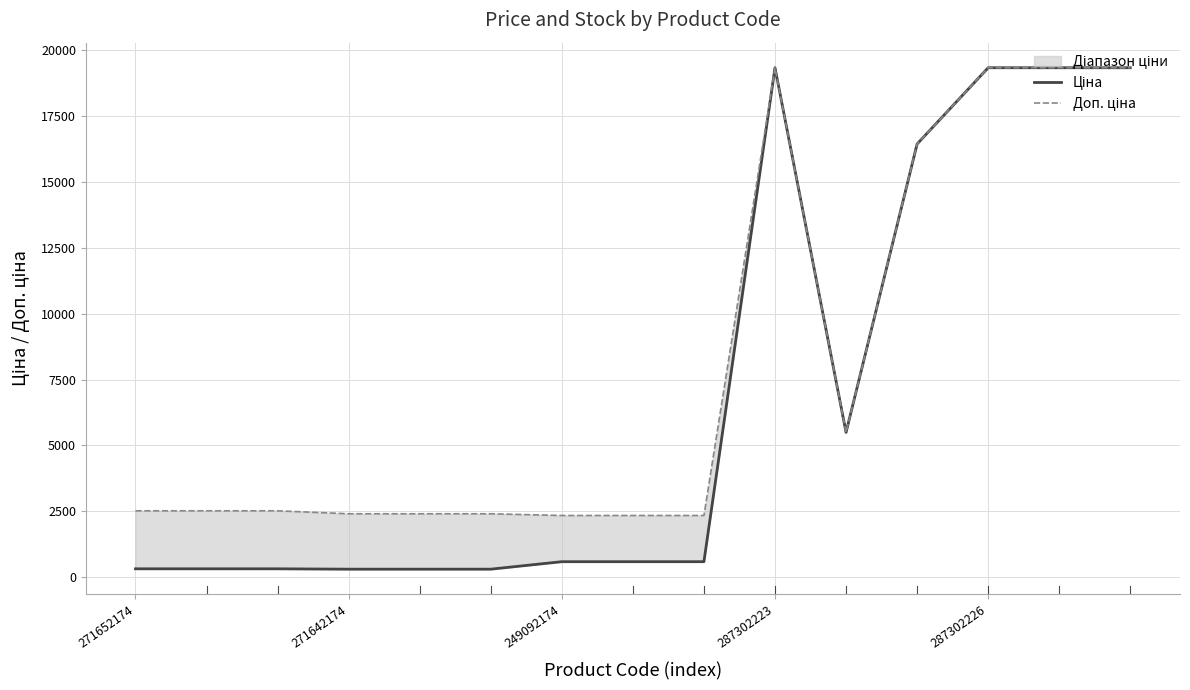

The value of Доп. ціна at 287302226 is 876.0. True or false?

False